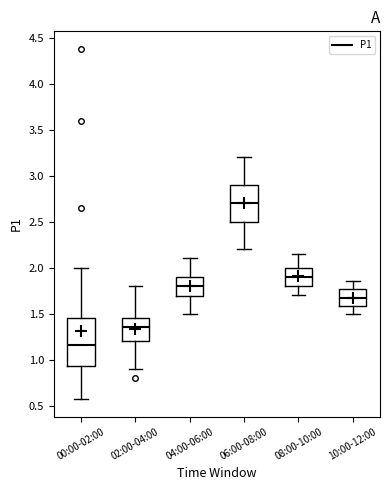

Reading left to right, read every box against the y-axis: the position of its median line, the range the box covers, and the ends of its whiskers. The values are not printed on the chart, so give them approximately, as read against the axis.

00:00-02:00: median 1.15, box 0.95 to 1.45, whiskers 0.55 to 2.00
02:00-04:00: median 1.35, box 1.20 to 1.45, whiskers 0.90 to 1.80
04:00-06:00: median 1.80, box 1.70 to 1.90, whiskers 1.50 to 2.10
06:00-08:00: median 2.70, box 2.50 to 2.90, whiskers 2.20 to 3.20
08:00-10:00: median 1.90, box 1.80 to 2.00, whiskers 1.70 to 2.15
10:00-12:00: median 1.70, box 1.60 to 1.75, whiskers 1.50 to 1.85